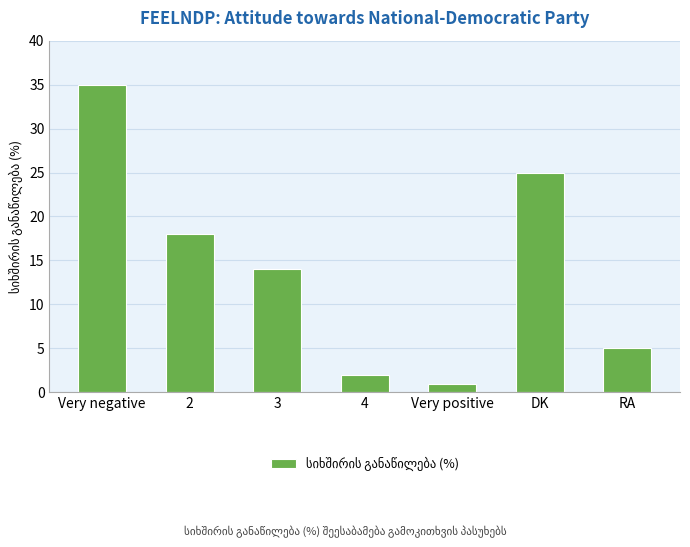

Rank the categories by value from lowest to highest.

Very positive, 4, RA, 3, 2, DK, Very negative